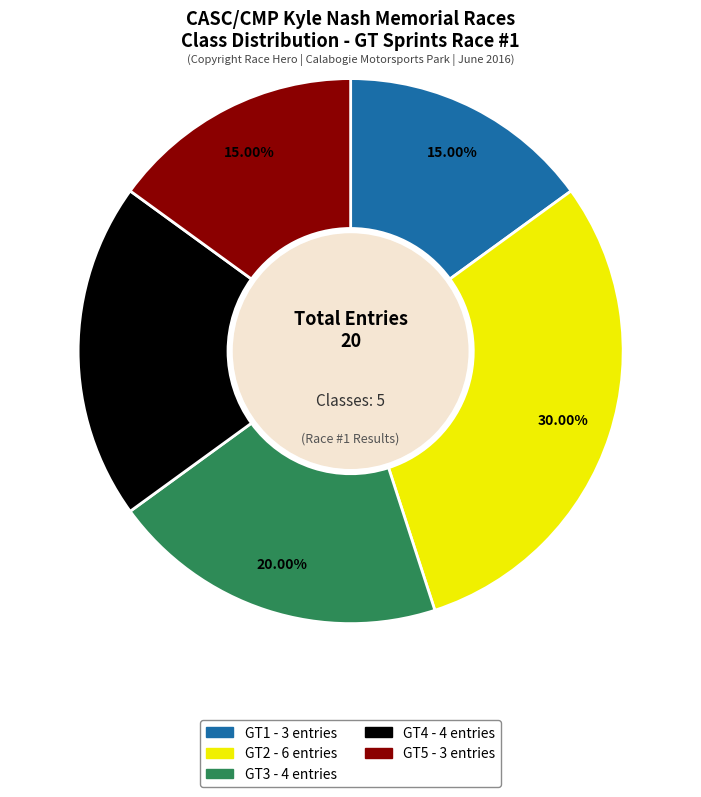

What is the ratio of the value at GT3 to the value at GT5?

1.3